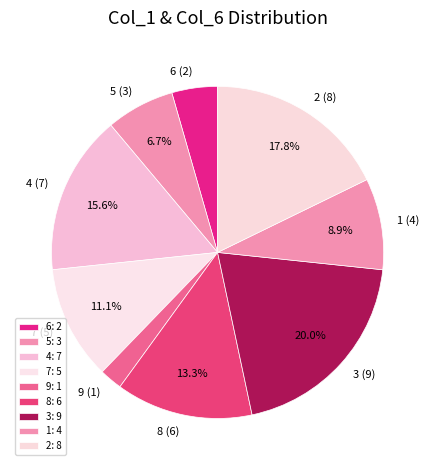

To the nearest percent, what is the average slice percentage?

11%